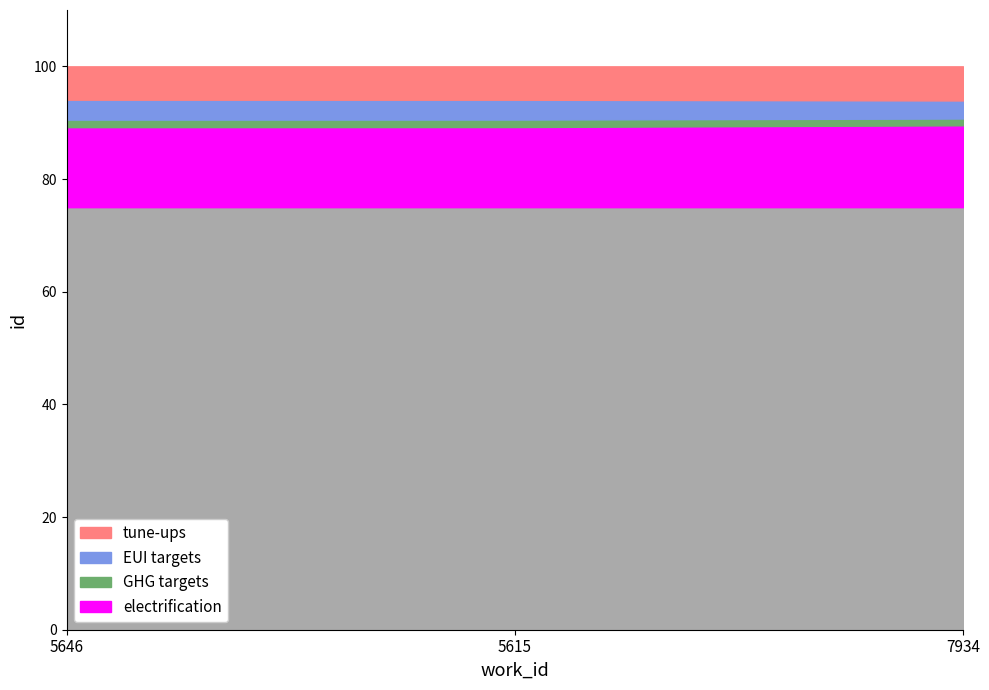

Is the value of GHG targets at 5615 greater than the value of EUI targets at 5615?

No